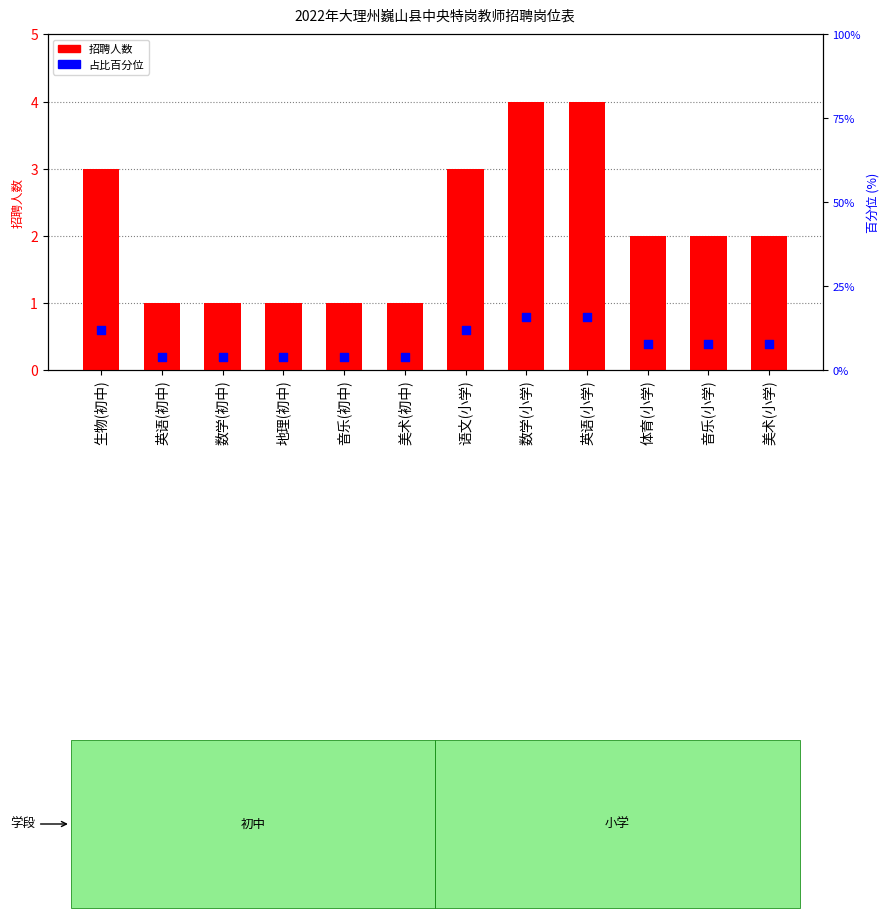

Which series has the largest total across all categories?

占比百分位